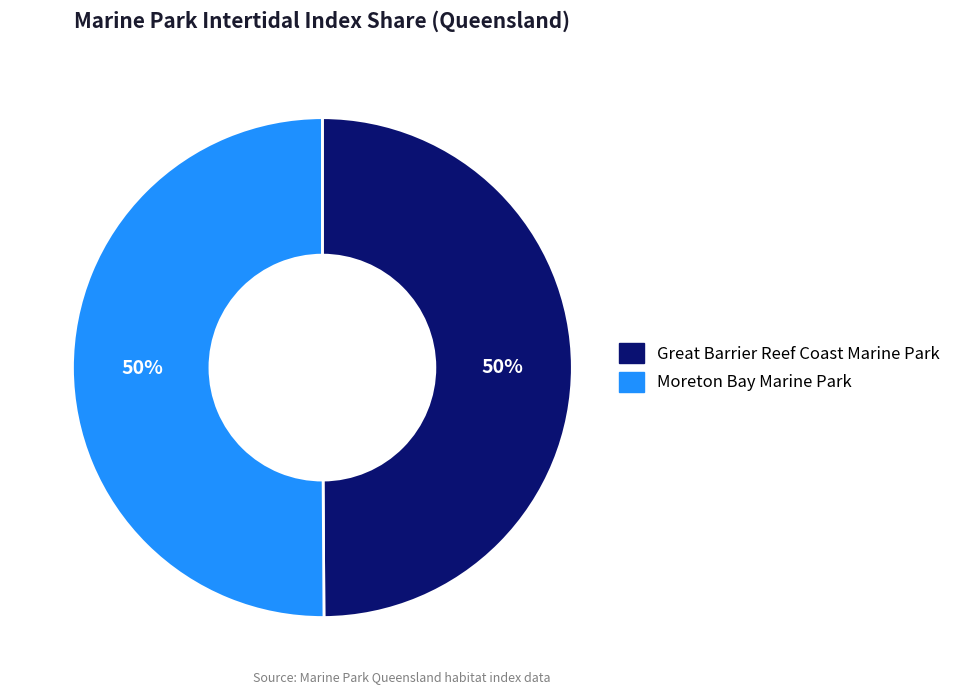

To the nearest percent, what percentage of the pie is Great Barrier Reef Coast Marine Park?

50%